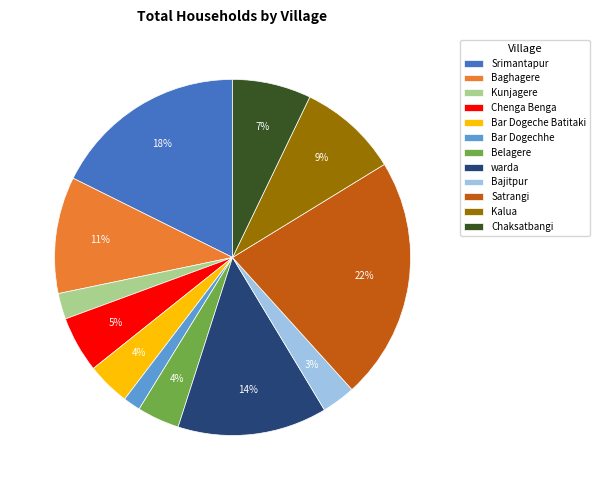

What is the largest slice in the pie chart?

Satrangi